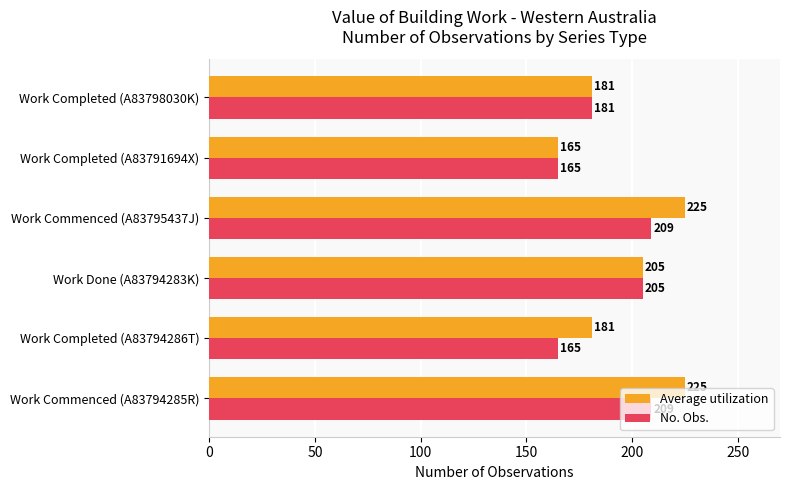

Rank the series by their maximum value, from highest to lowest.

Average utilization, No. Obs.